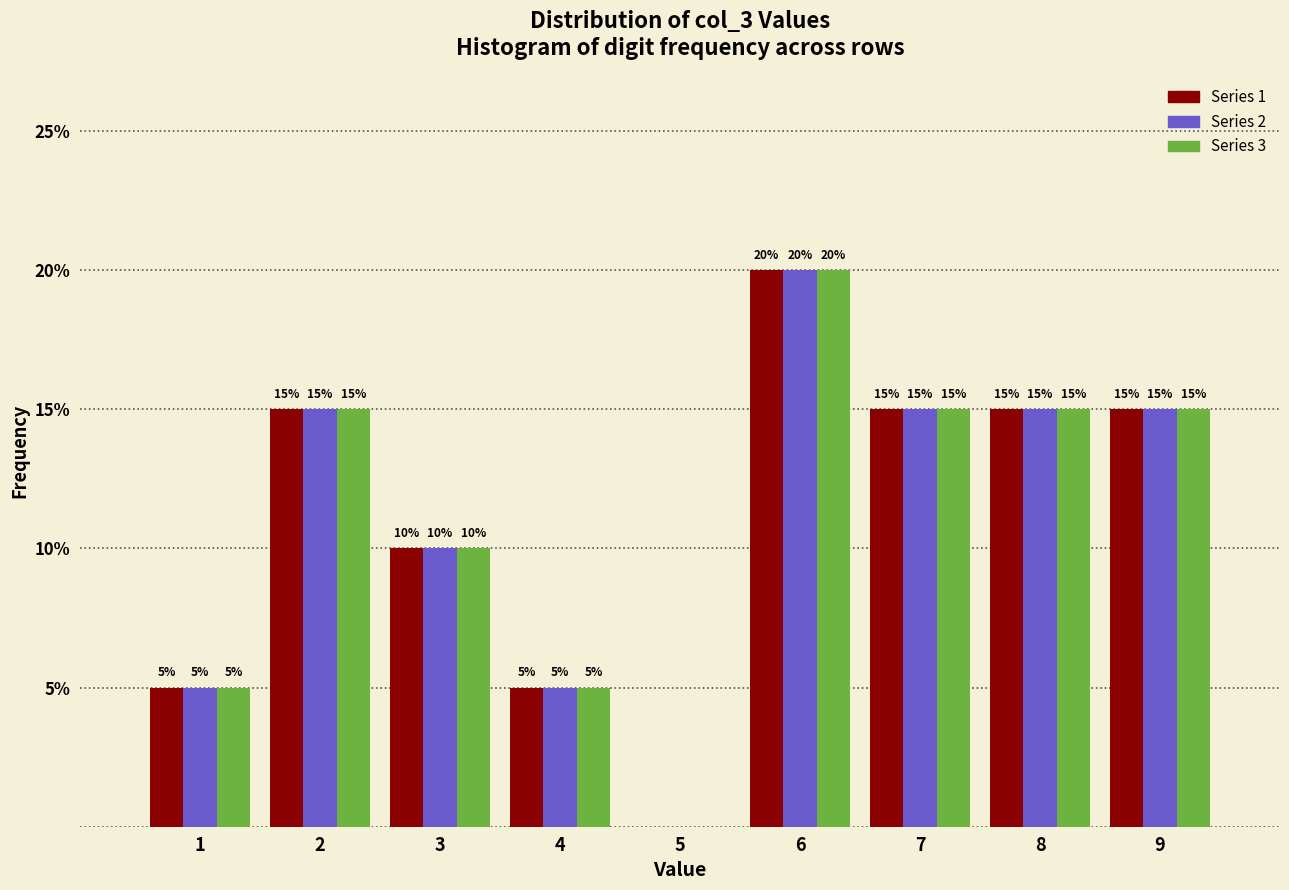

Reading left to right, list all the values displayed in this chart.

Series 1: 1=5	2=15	3=10	4=5	5=0	6=20	7=15	8=15	9=15
Series 2: 1=5	2=15	3=10	4=5	5=0	6=20	7=15	8=15	9=15
Series 3: 1=5	2=15	3=10	4=5	5=0	6=20	7=15	8=15	9=15